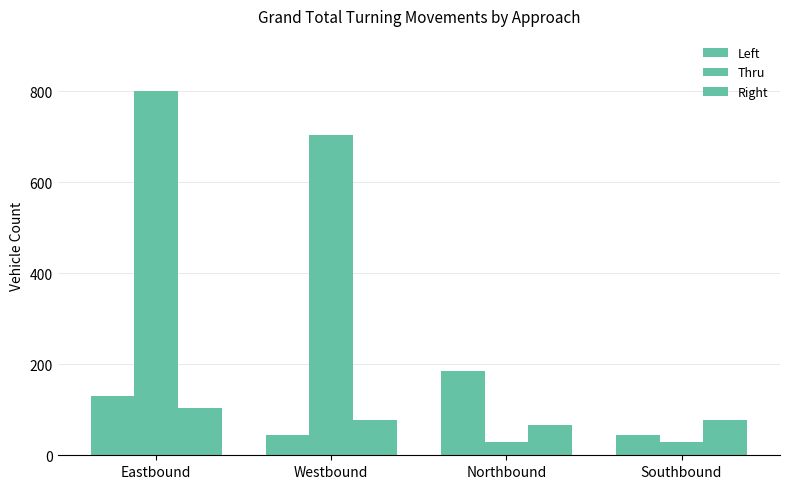

How many series are shown in this chart?

3